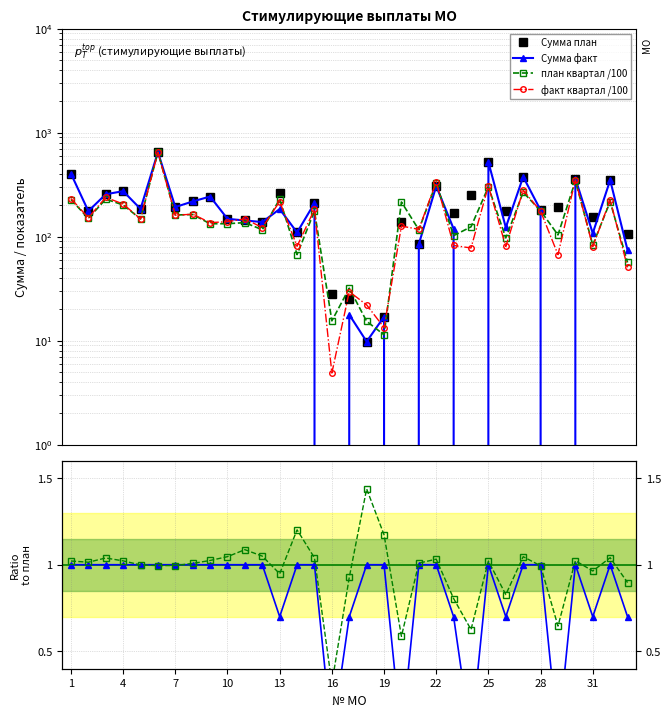

True or false: Сумма план has a value of 57.9 at 13.

False